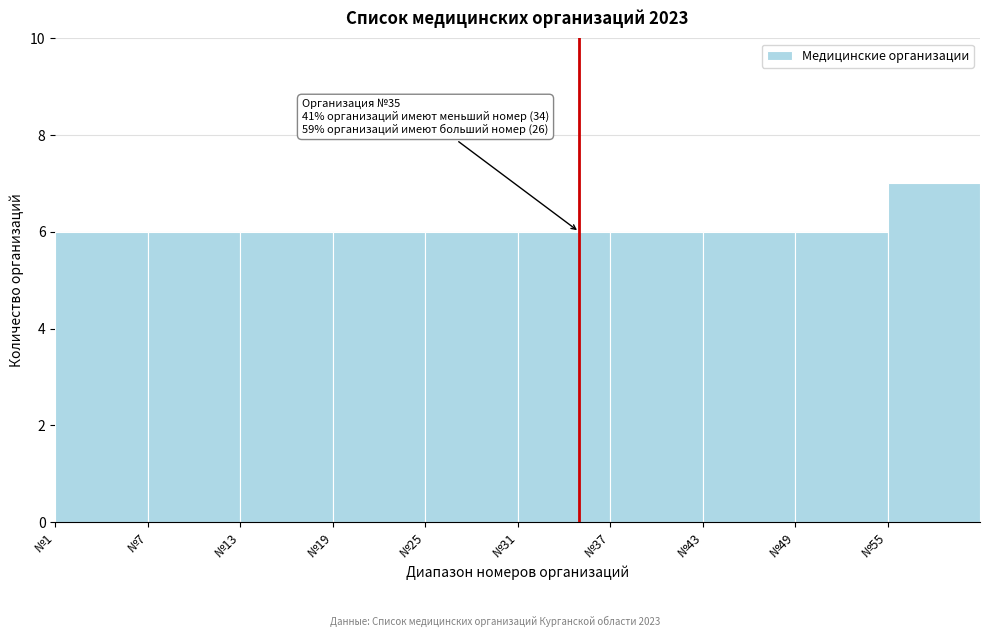

Over which range of the x-axis is the bar tallest?

55 to 61